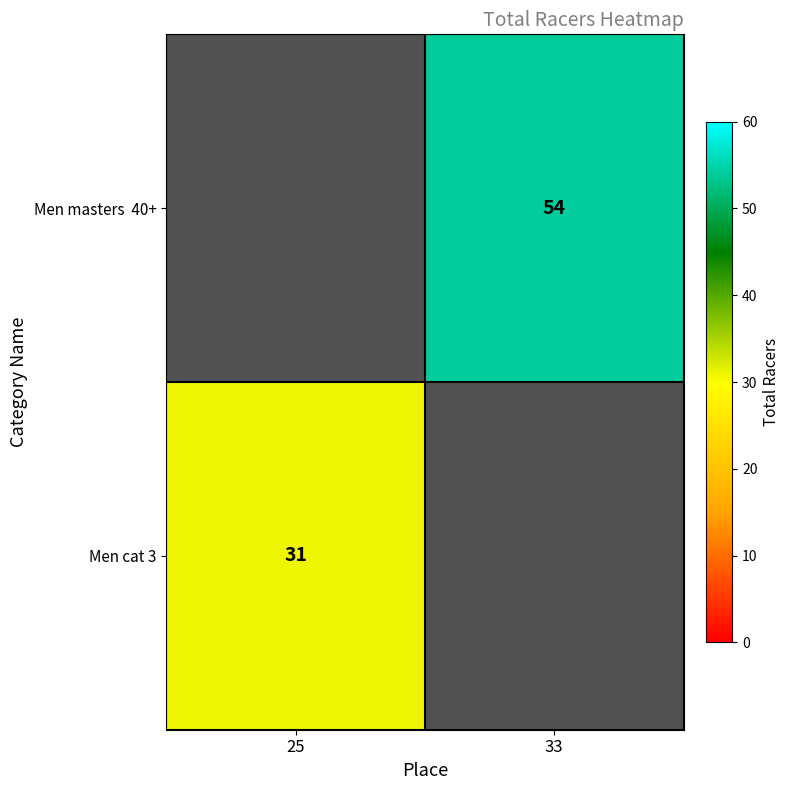

Which has a higher value, 25 or 33?

33